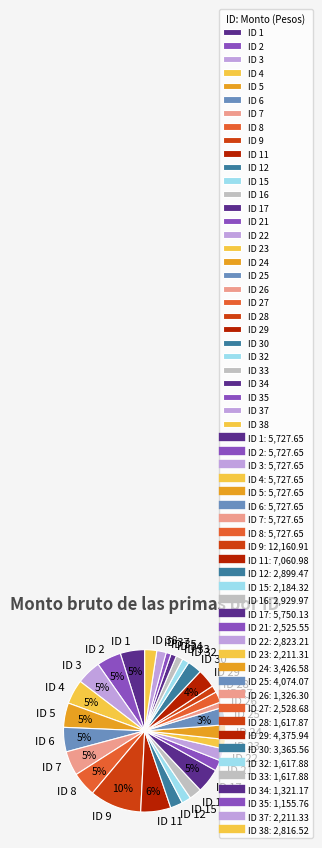

What percentage is the ID 22 slice, to the nearest percent?

2%